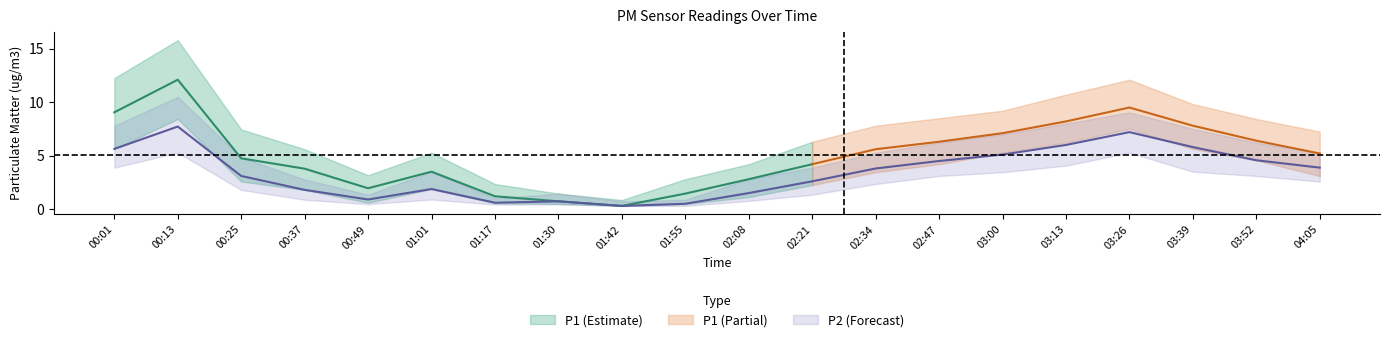

What is the value of the P1_upper point at the 7th from the left?

2.4